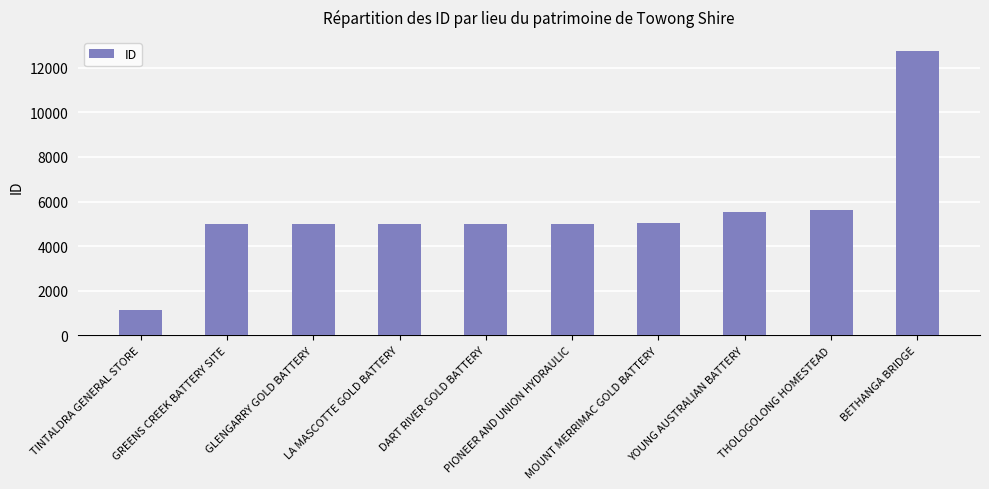

How many bars are there in total?

10